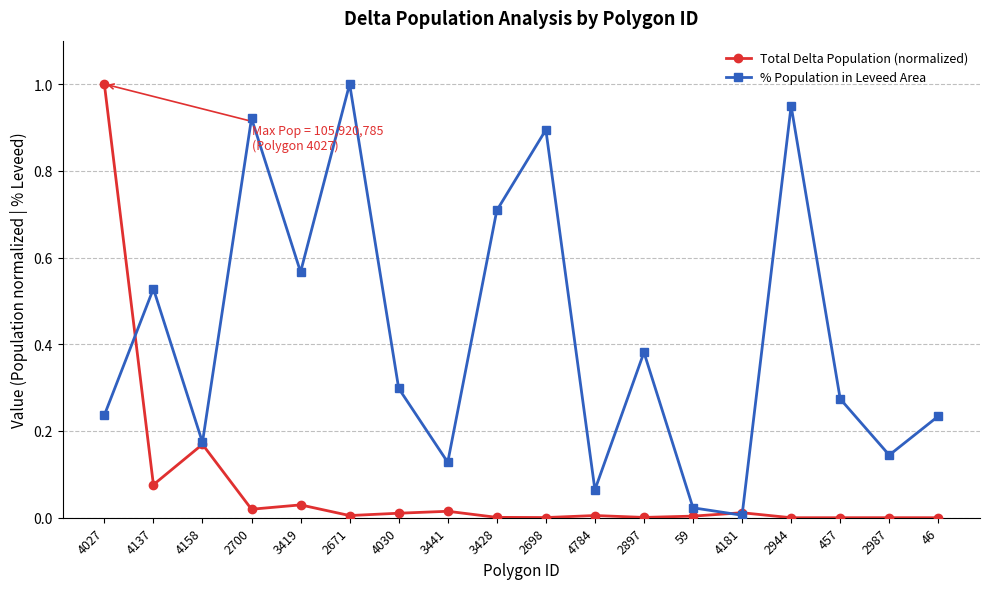

After their last crossing, which series has the higher values: Total Delta Population (normalized) or % Population in Leveed Area?

% Population in Leveed Area